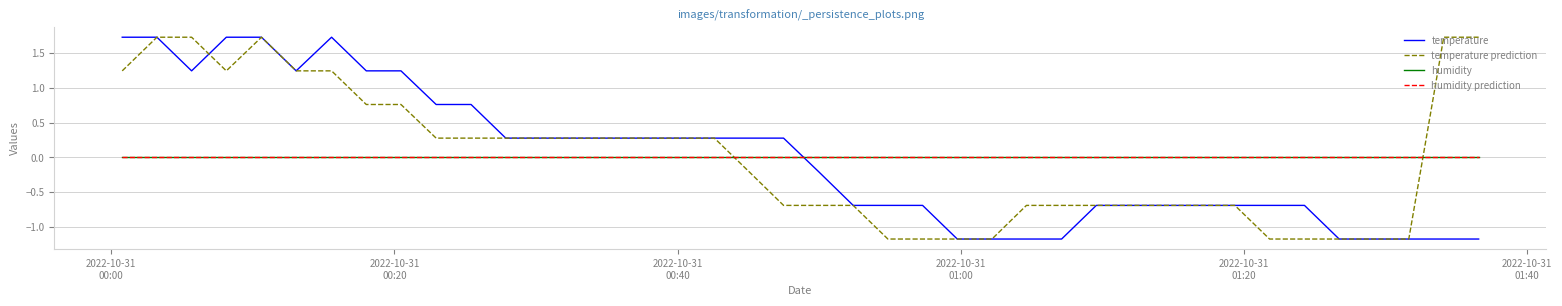

Does the chart have visible grid lines?

Yes